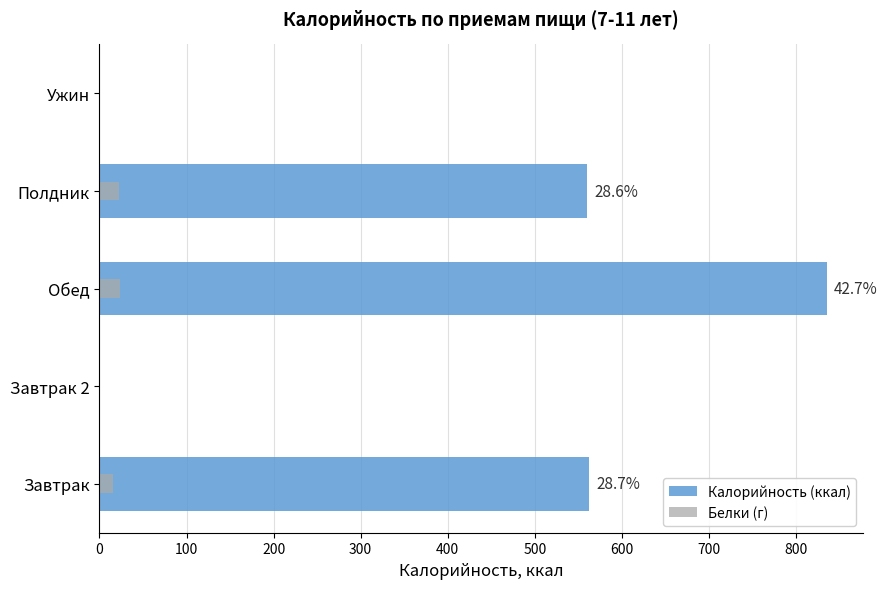

At how many categories does at least one series exceed 469?

3